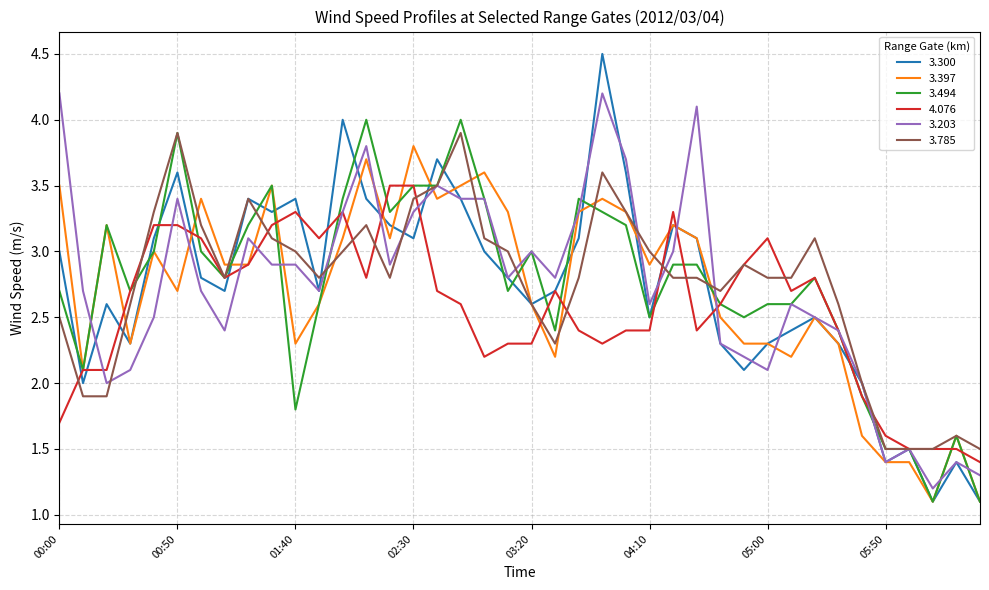

What is the minimum value for 3.397?

1.1